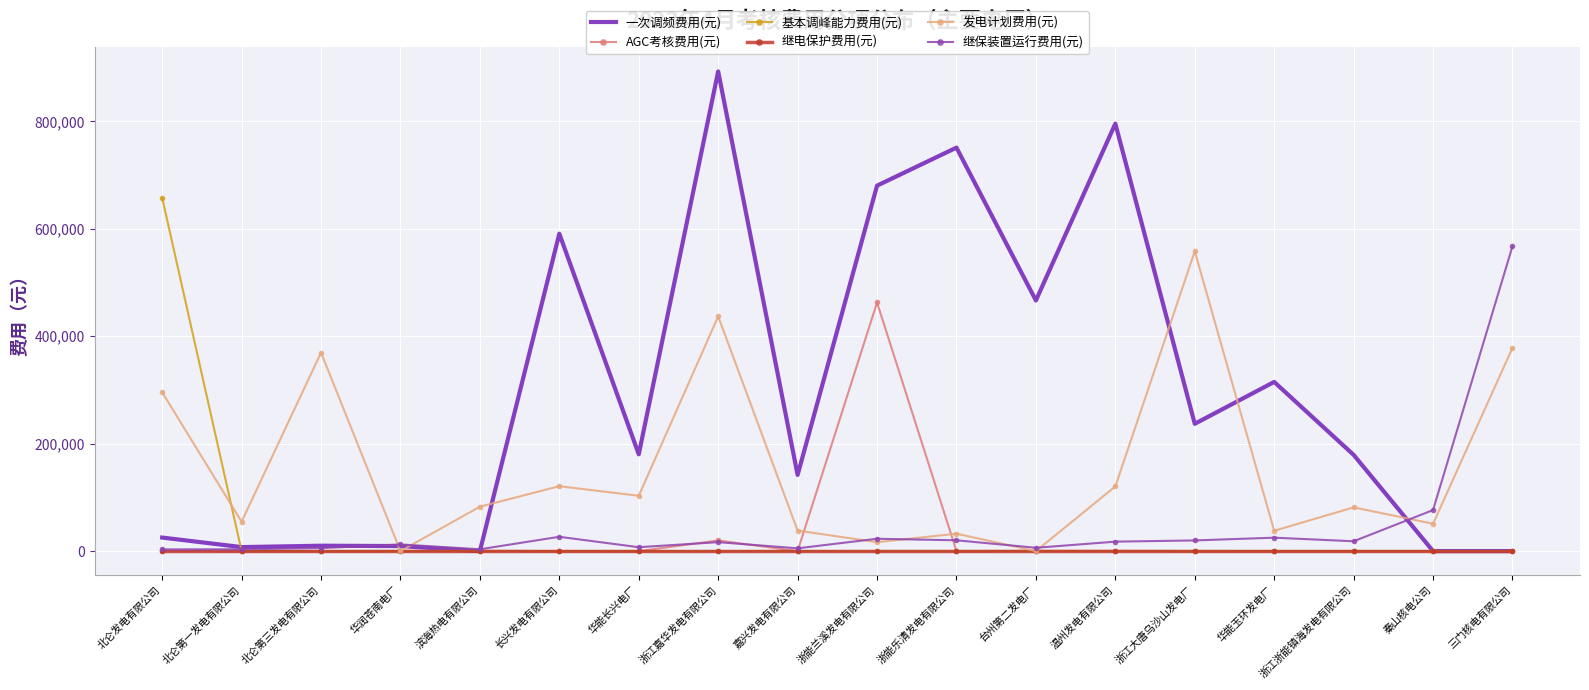

What position from the left is 秦山核电公司?

17